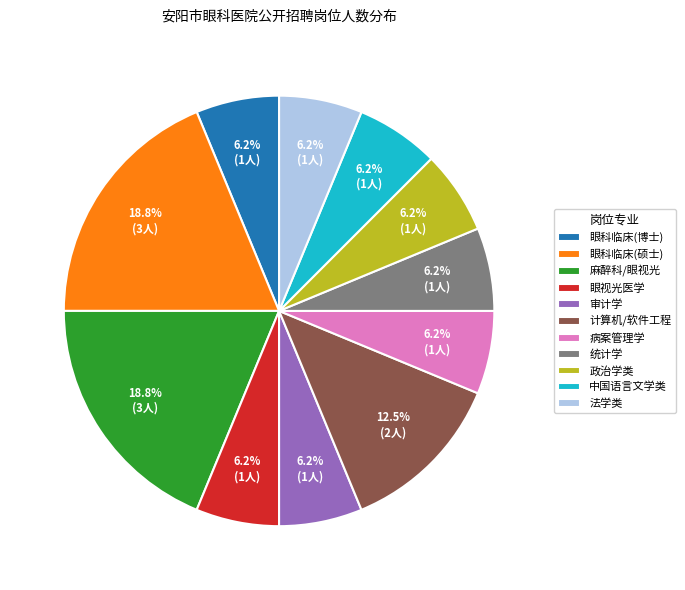

Does 病案管理学 represent more than half of the total?

No